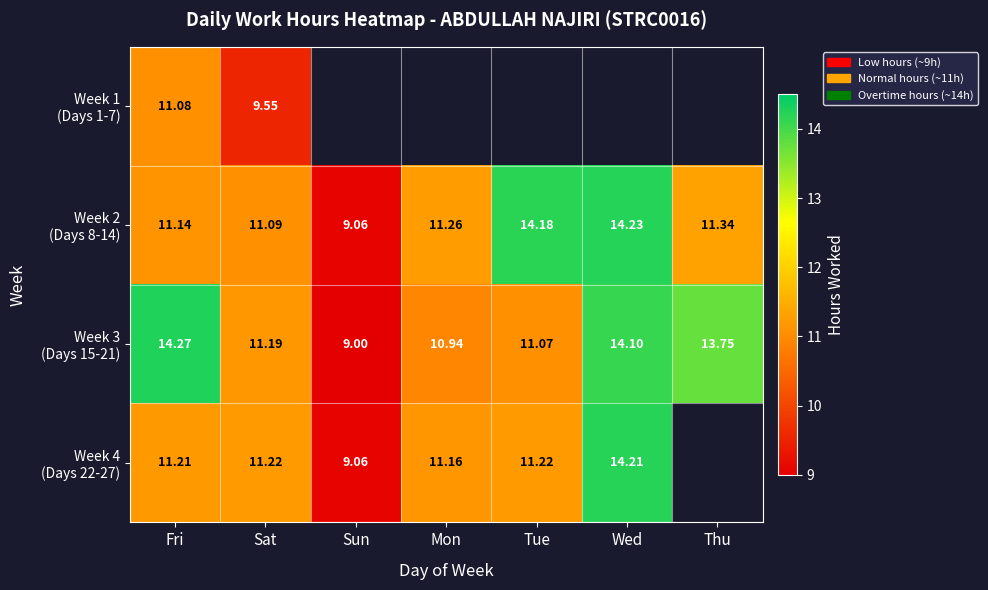

Which series has the largest total across all categories?

Week 3 (Days 15-21)